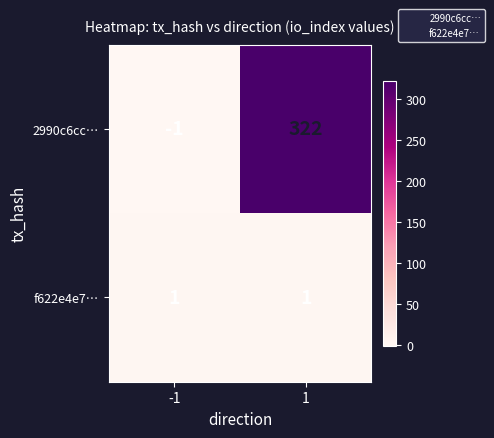

At which category is the sum across all series the highest?

1